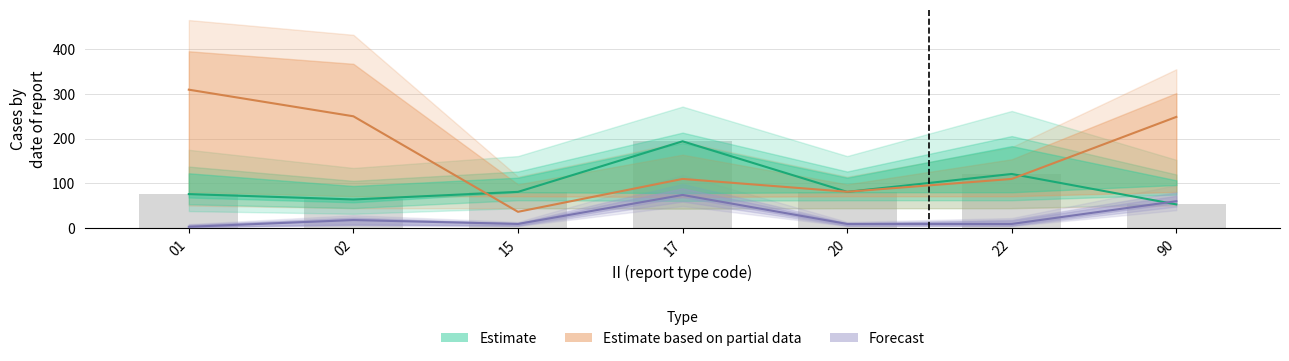

Are the bars grouped side by side (vs. stacked)?

Yes